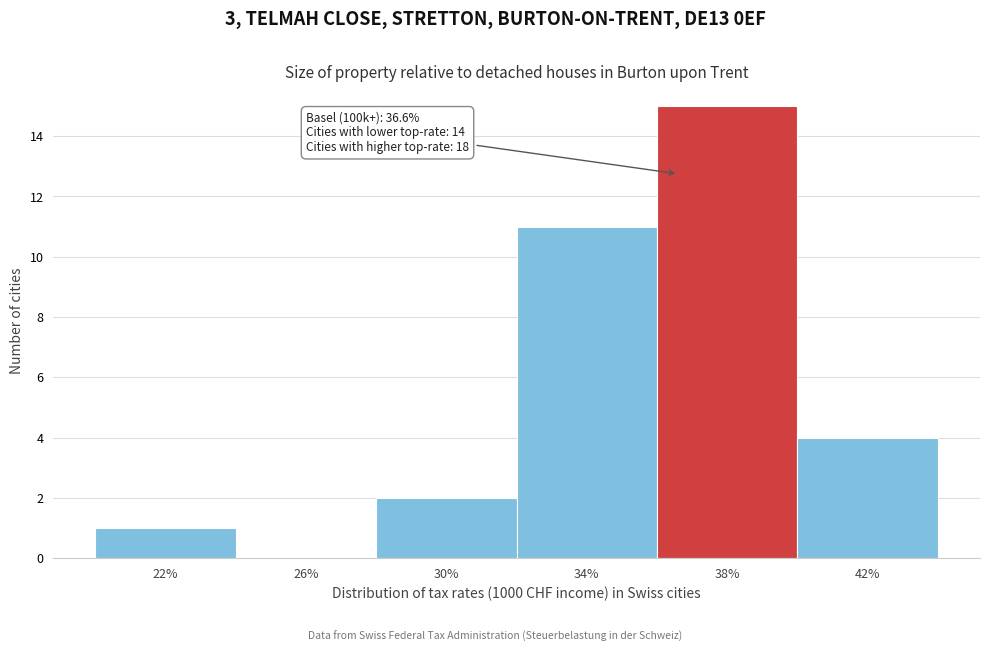

Which range on the x-axis has the tallest bar?

36 to 40